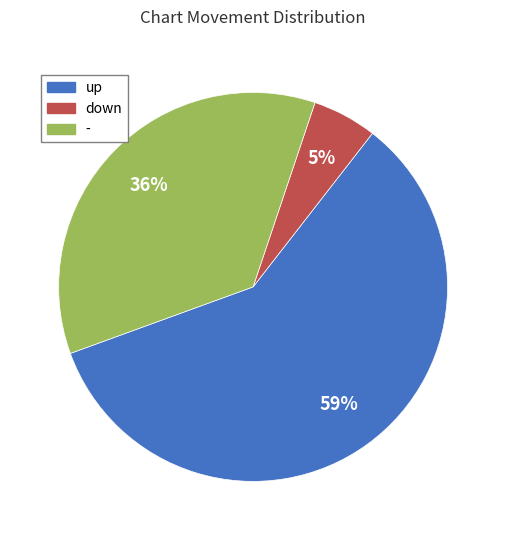

Between down and up, which is larger?

up